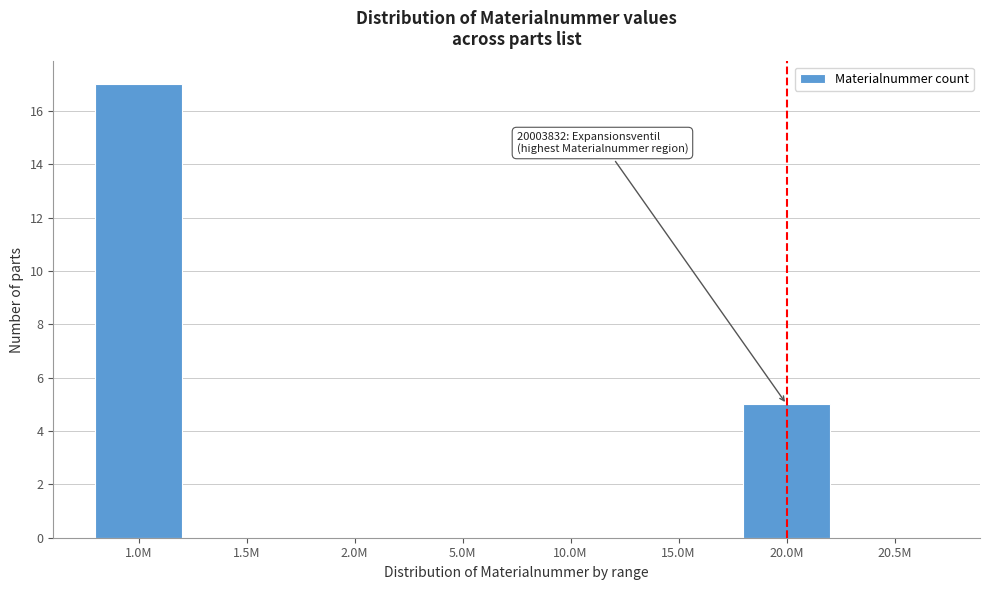

Reading right to left, list all the values displayed in this chart.

20.5M=0	20.0M=5	15.0M=0	10.0M=0	5.0M=0	2.0M=0	1.5M=0	1.0M=17